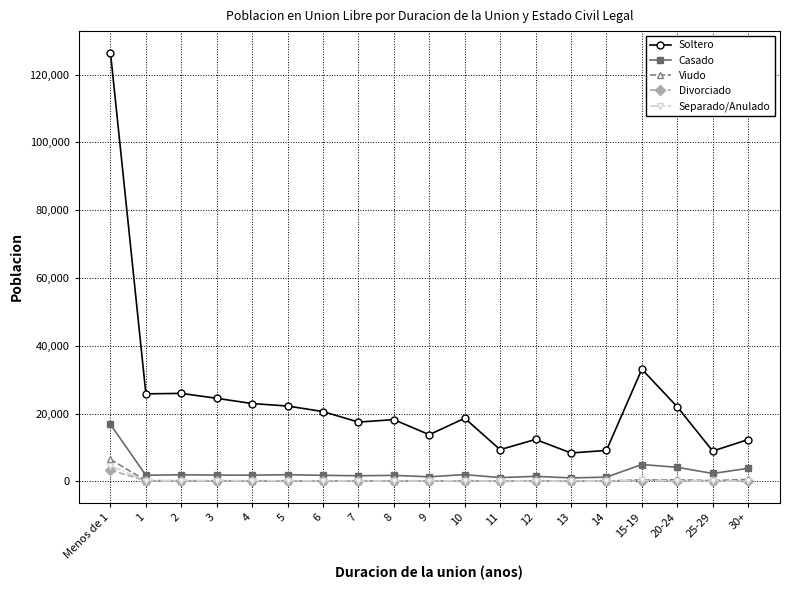

Does the chart have visible grid lines?

Yes